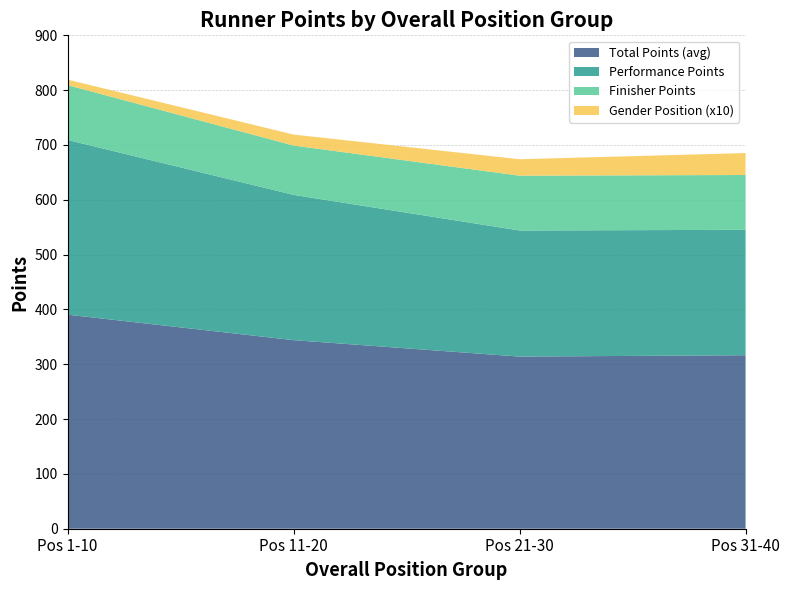

The value of Total Points (avg) at Pos 11-20 is 464.0. True or false?

False